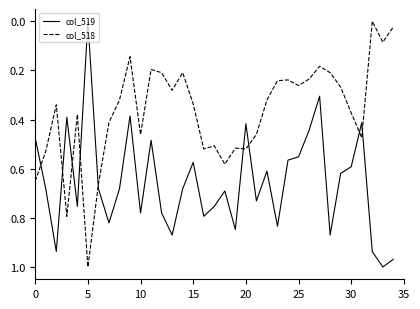

Rank the series by their average value, from highest to lowest.

col_519, col_518